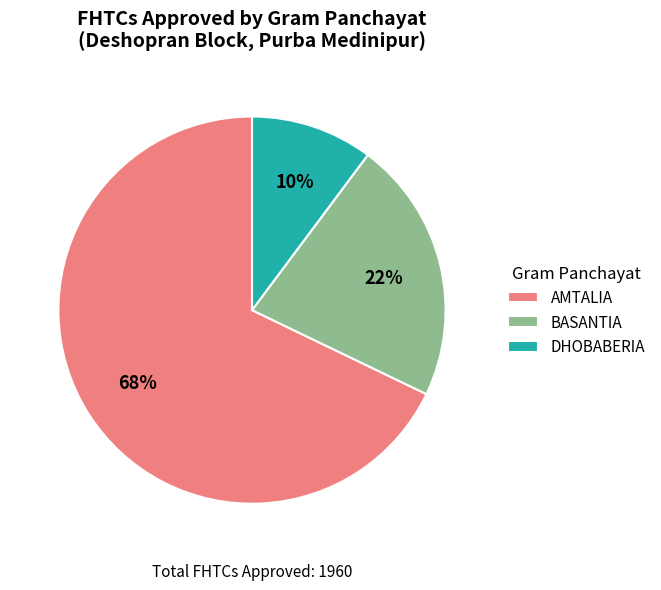

To the nearest percent, what is the difference between the largest and smallest slice percentages?

58%